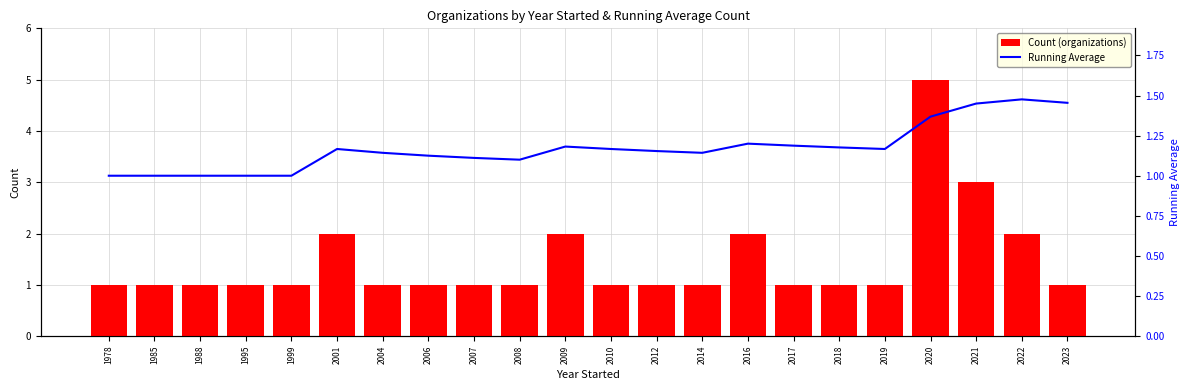

Is the value of Running Average at 2001 greater than the value of Count (organizations) at 2008?

Yes